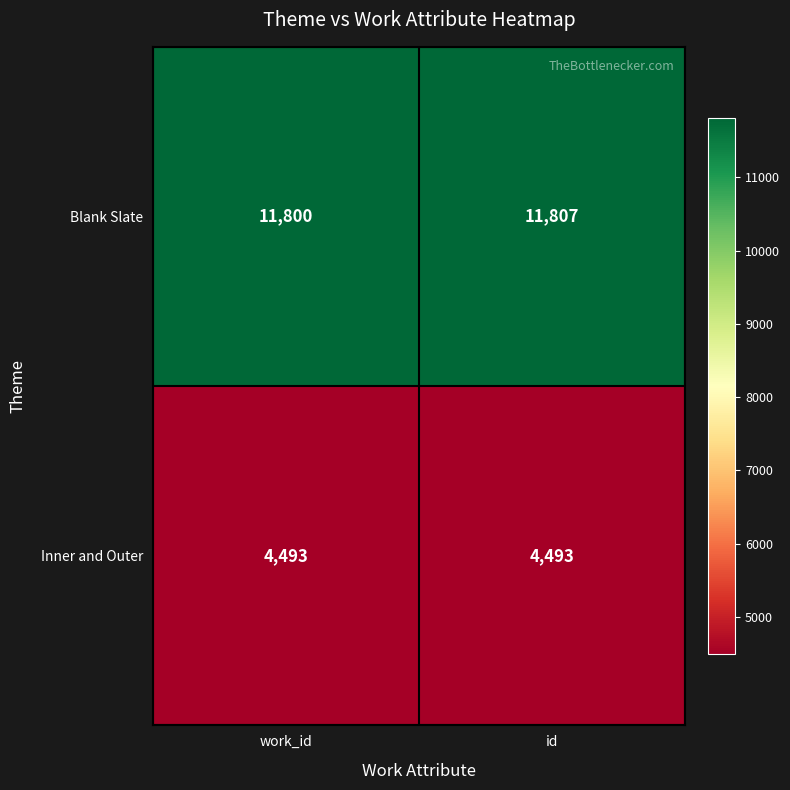

Reading right to left, what are all the values shown in this chart?

Blank Slate: 11807	11800
Inner and Outer: 4493	4493